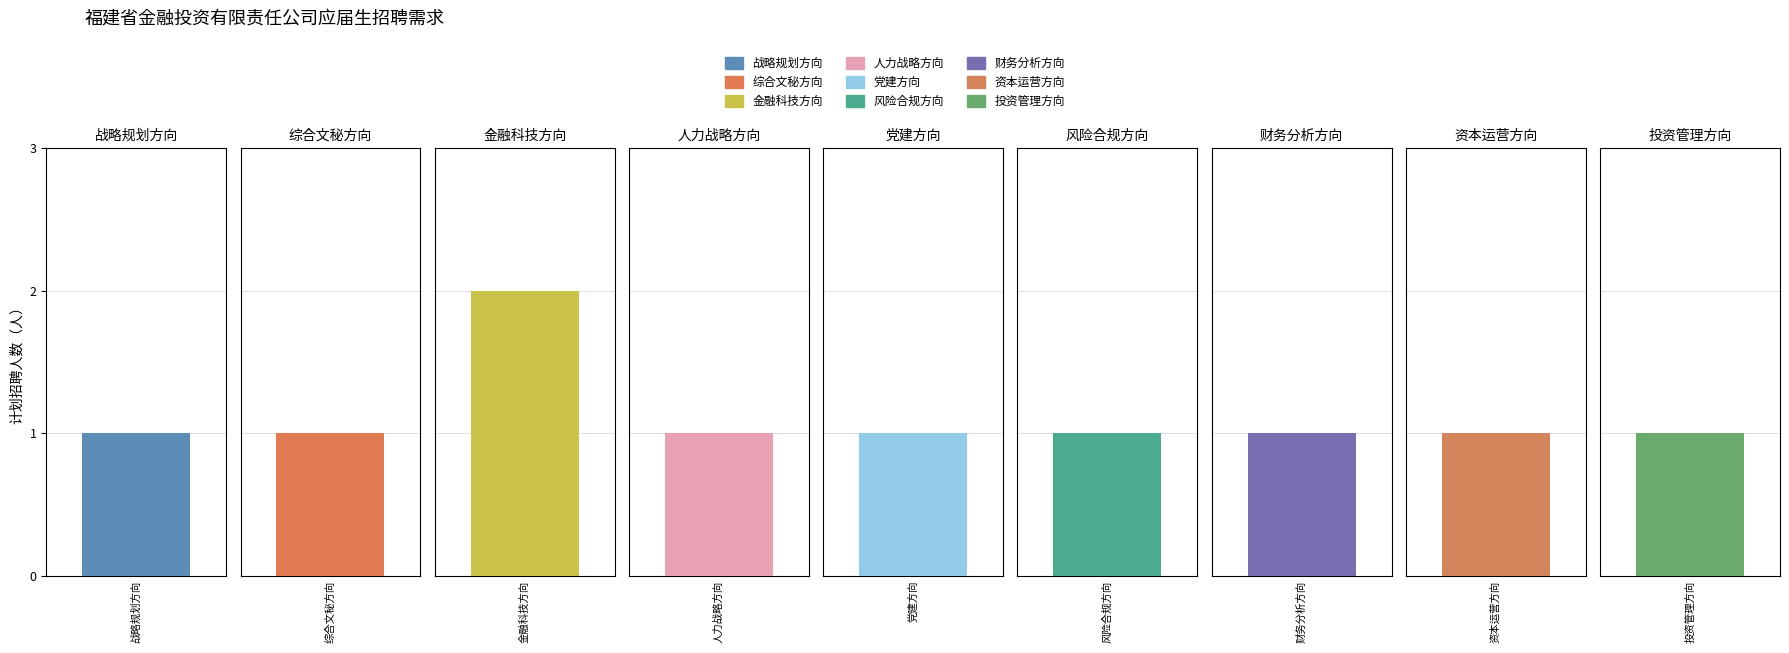

The chart shows a value of 0 at 综合文秘方向. True or false?

False